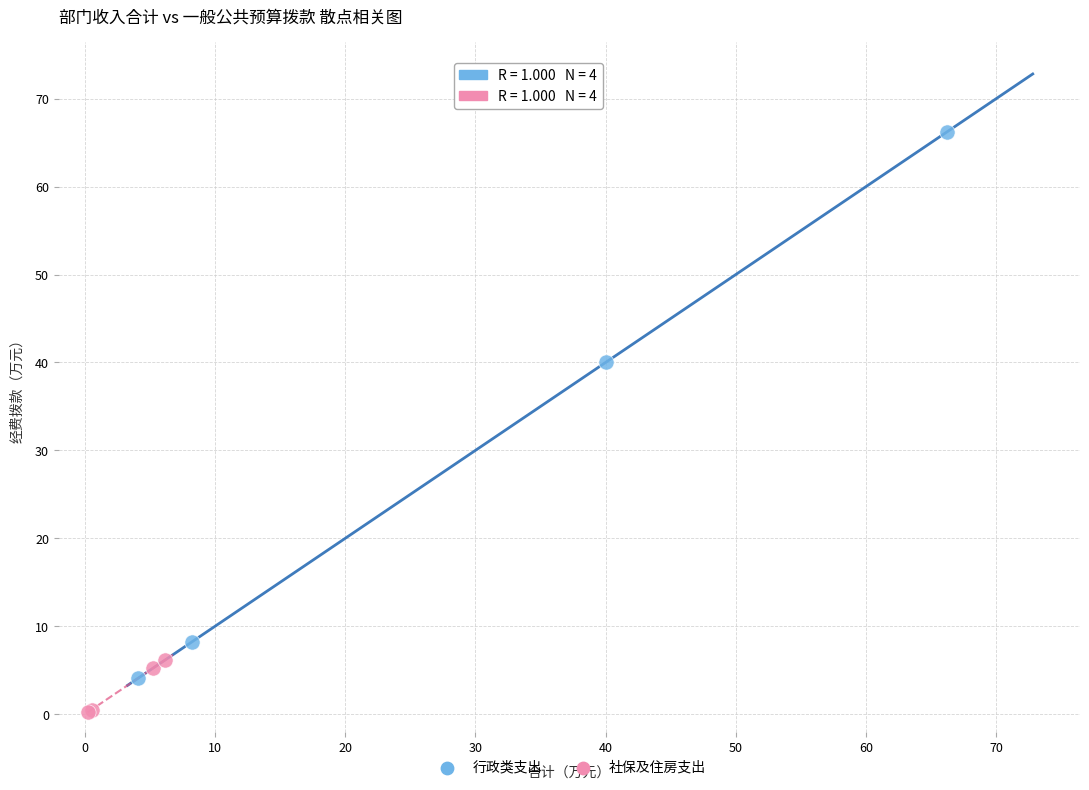

Which series has the largest Y range (max minus min)?

行政类支出